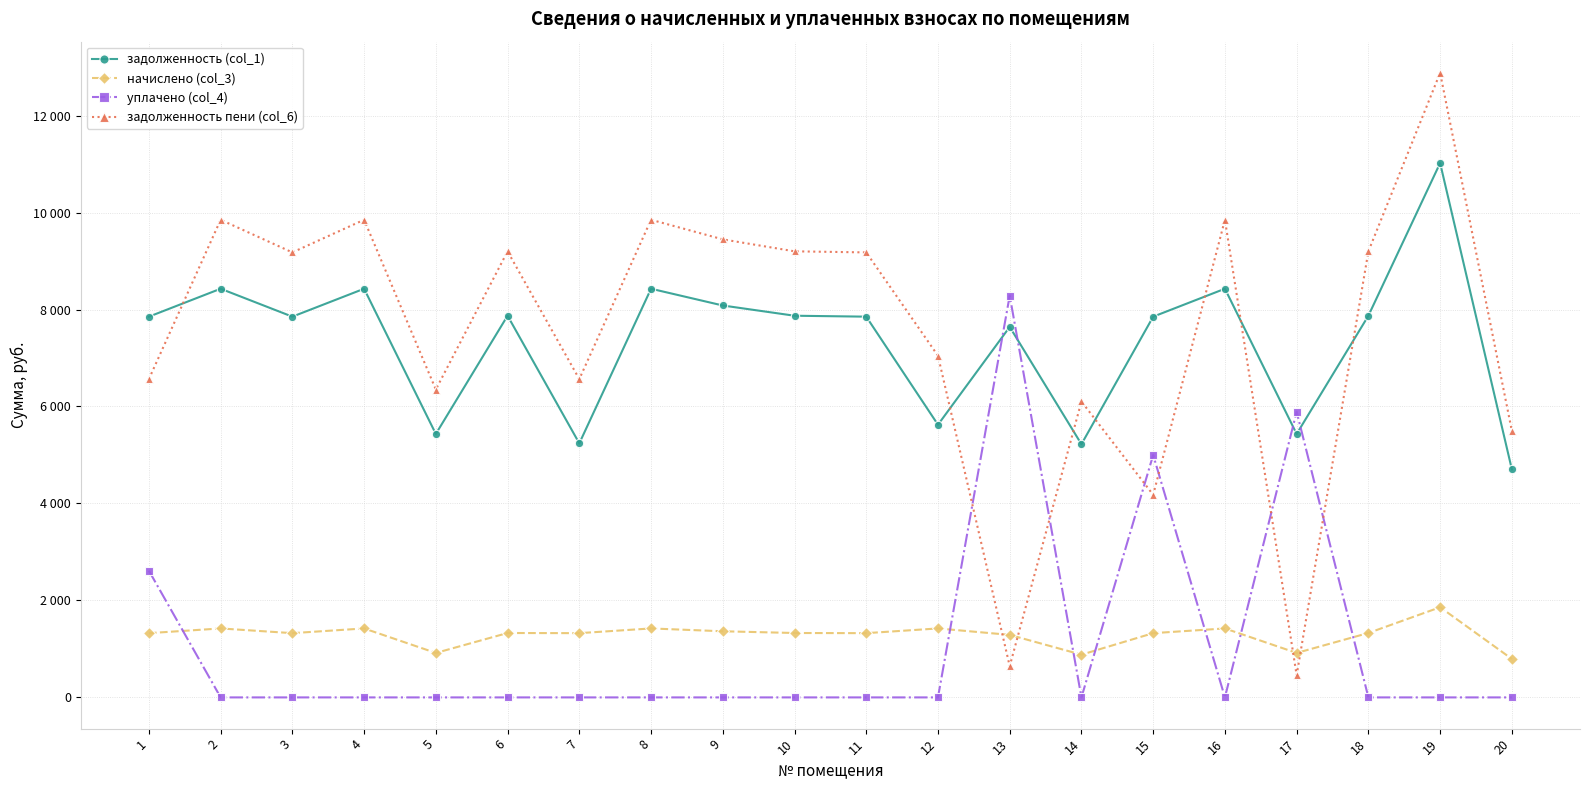

Does the chart have visible grid lines?

Yes